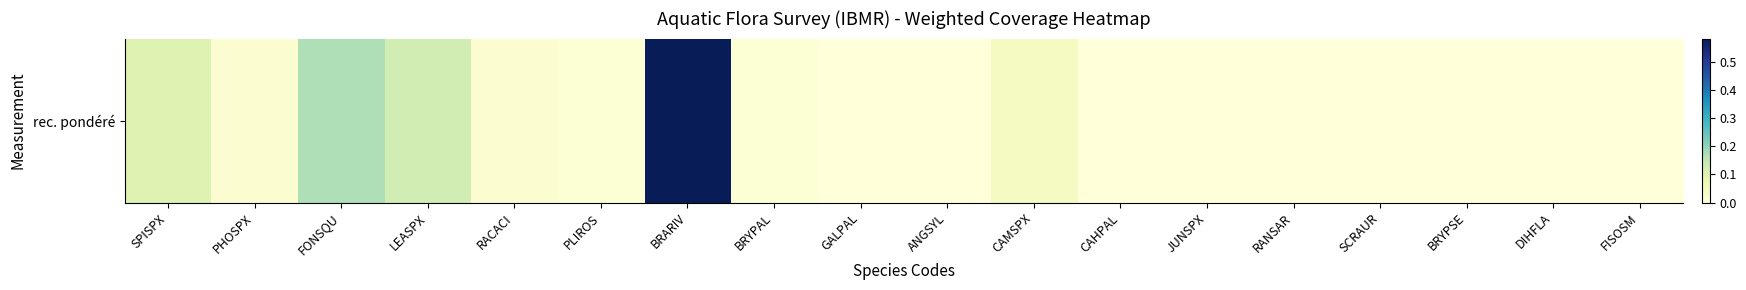

The value at BRARIV is 0.6. True or false?

True